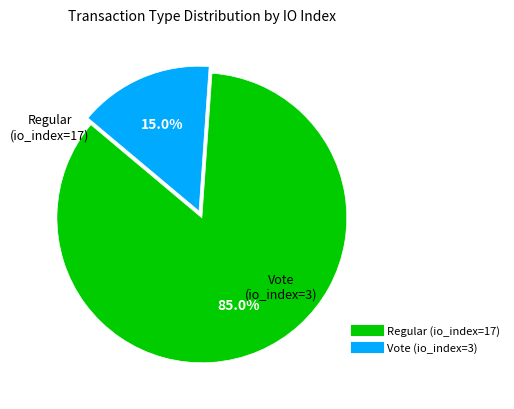

The Regular (io_index=17) slice represents 85% of the pie. True or false?

True